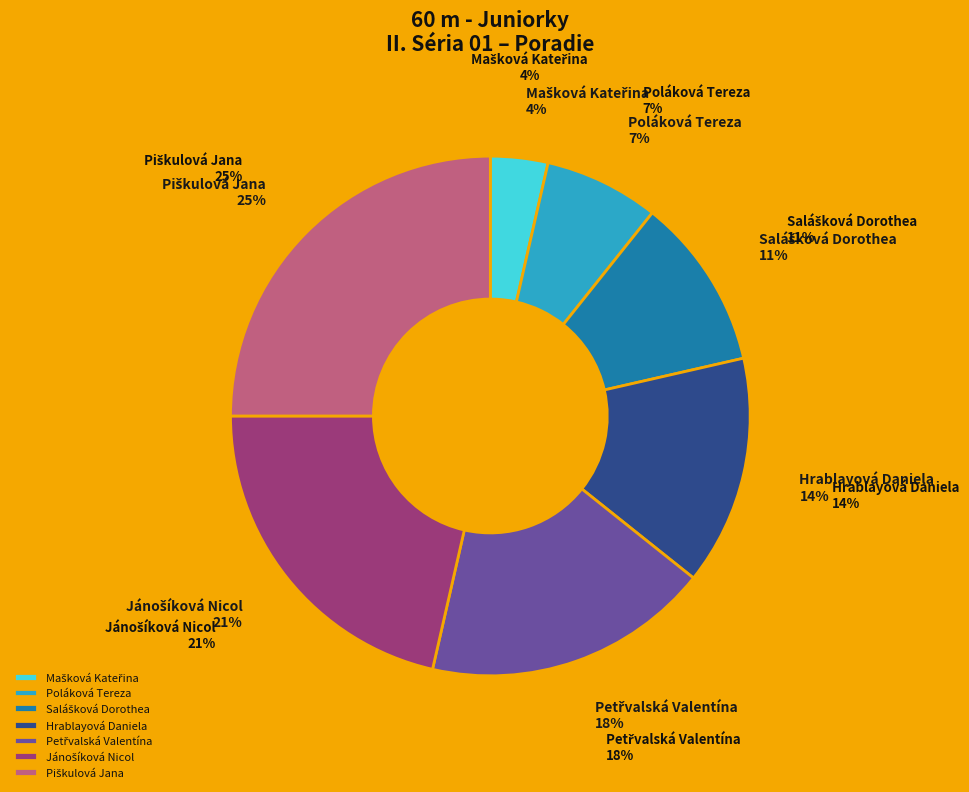

To the nearest percent, what is the difference between the Hrablayová Daniela and Poláková Tereza slice percentages?

7%